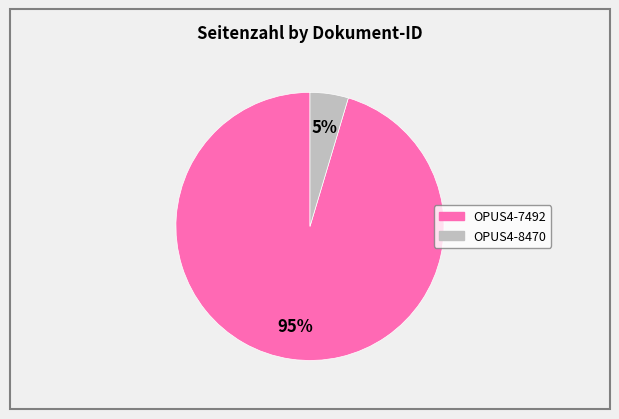

To the nearest percent, what percentage of the pie is OPUS4-7492?

95%